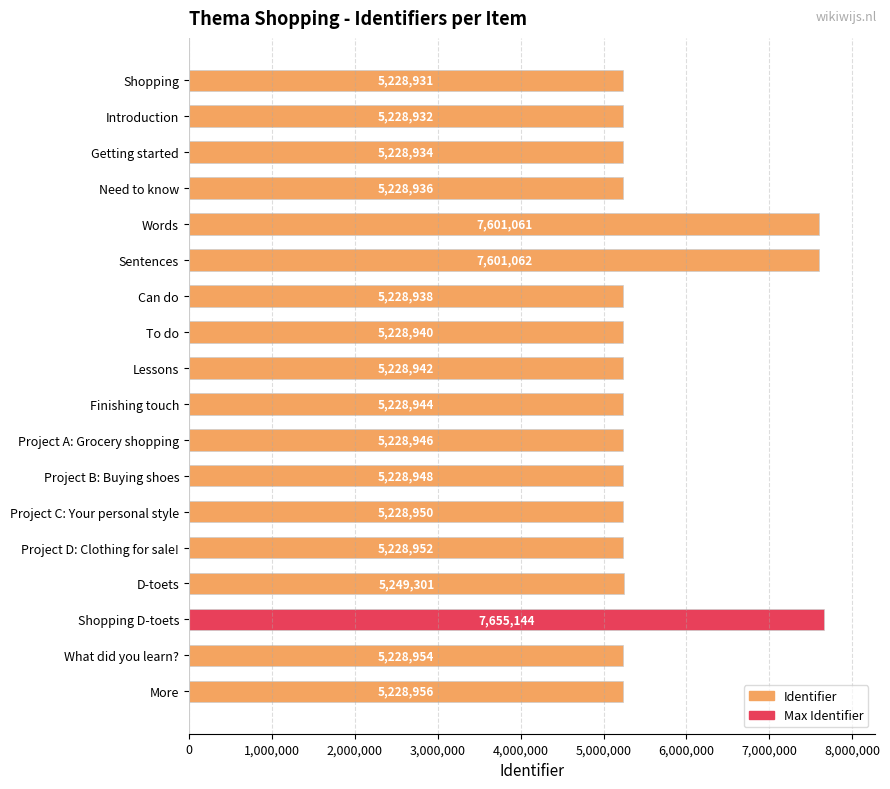

What is the sum of the values at Introduction and Words?

12829993